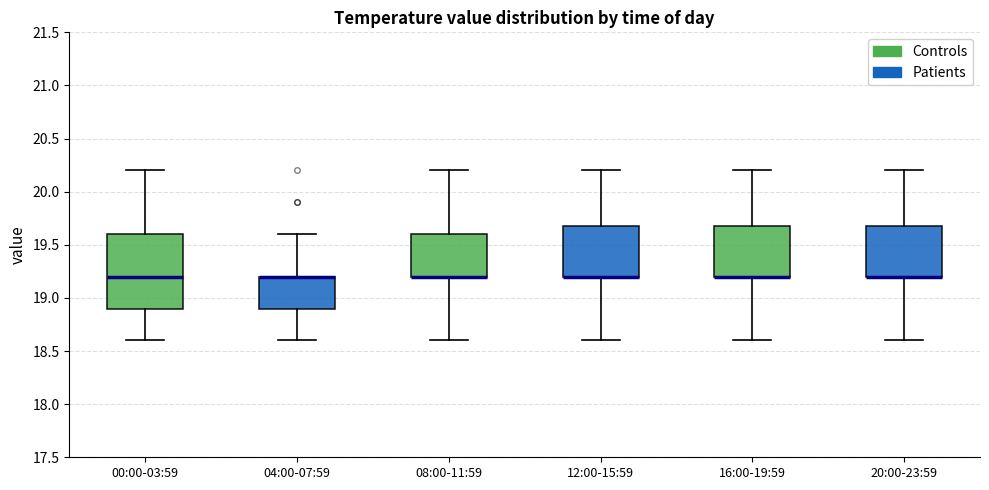

Where does the upper whisker of the box for 16:00-19:59 end on the y-axis? The values are not printed on the chart, so give them approximately, as read against the axis.

20.2